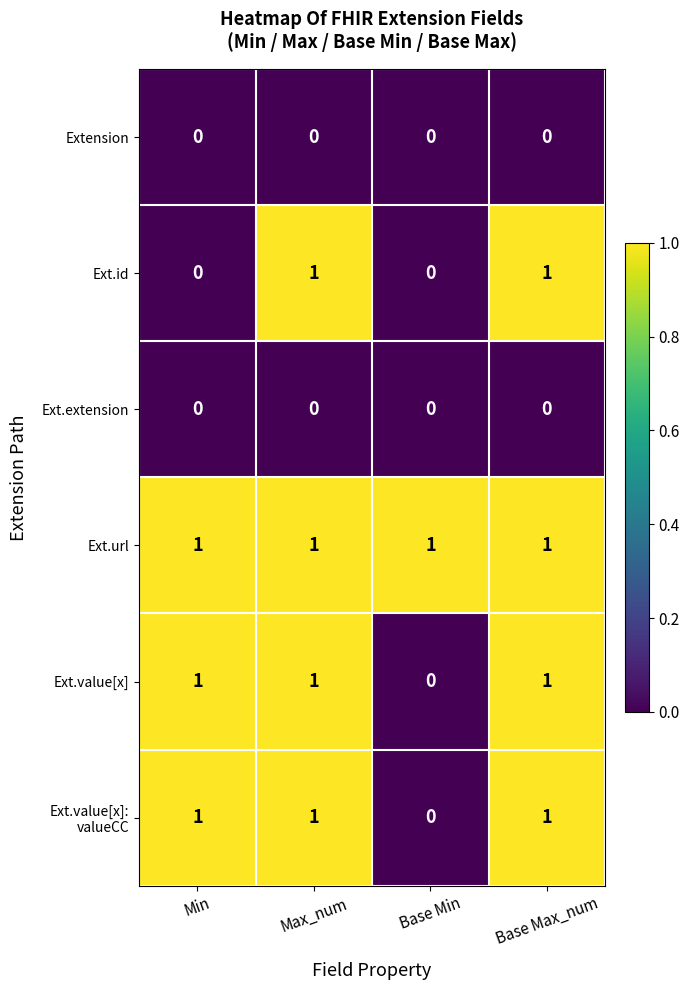

At which label is Ext.value[x] closest to 0?

Base Min